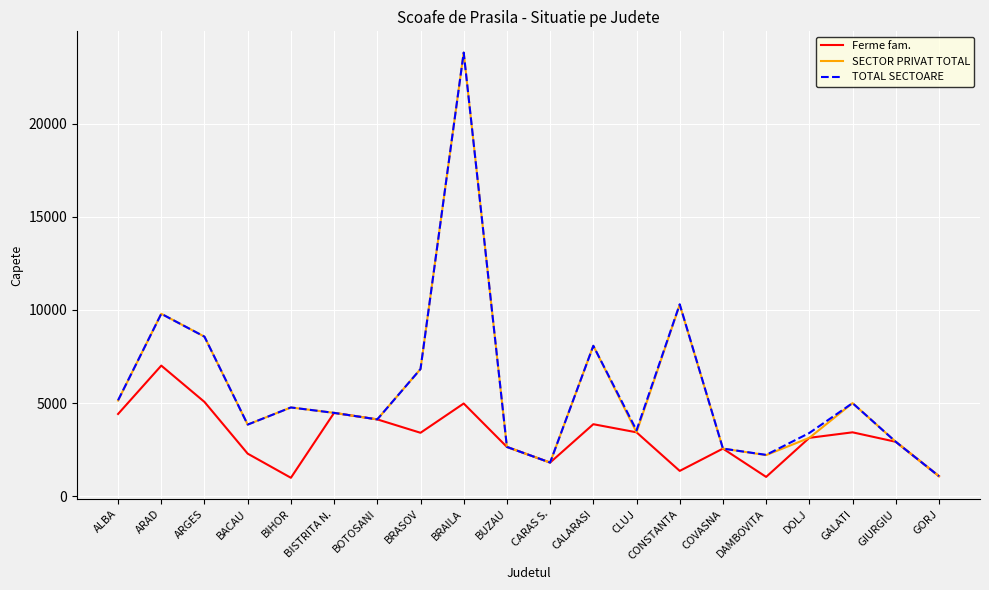

What is the difference between the maximum and second lowest values in the Ferme fam. series?

5981